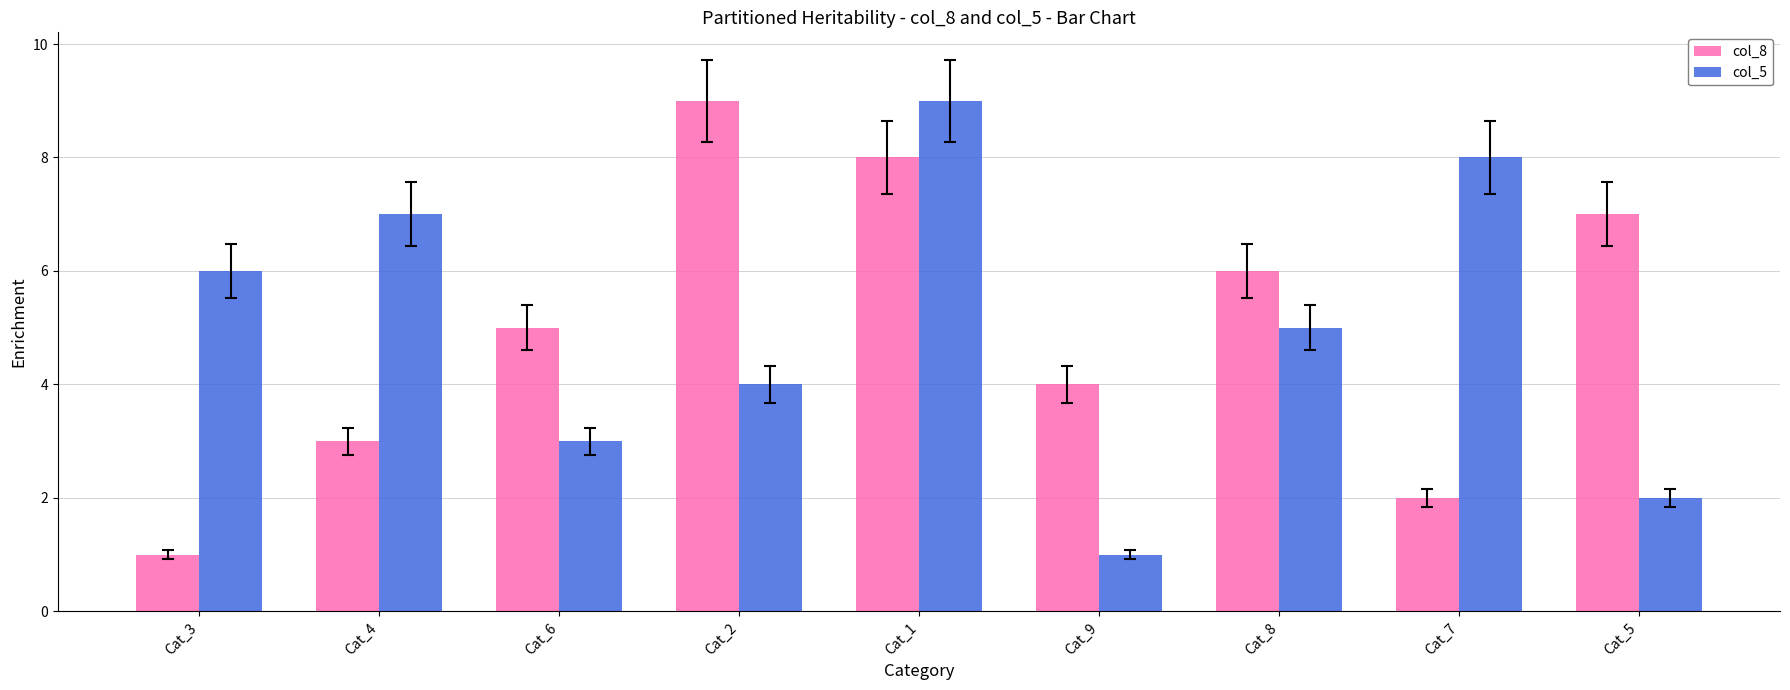

What is the label of the 9th bar from the left?

Cat_5